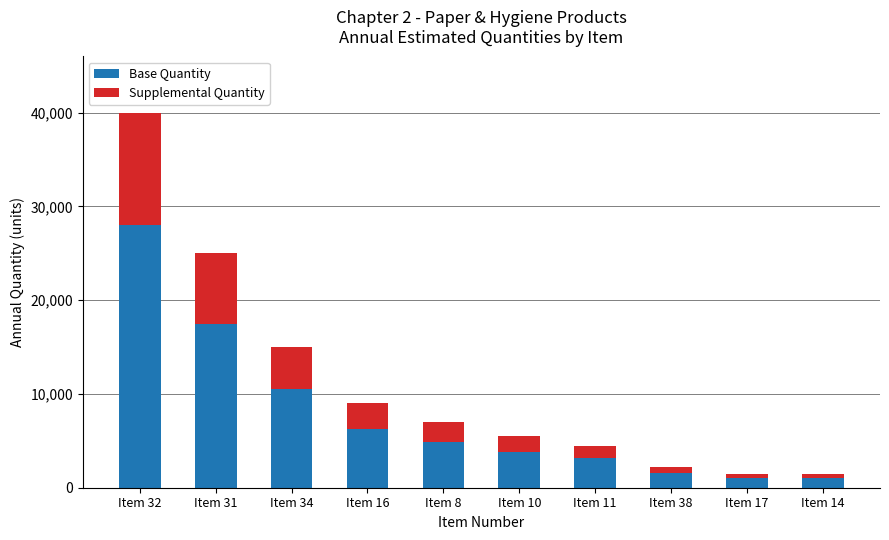

What is the minimum value for Base Quantity?

1050